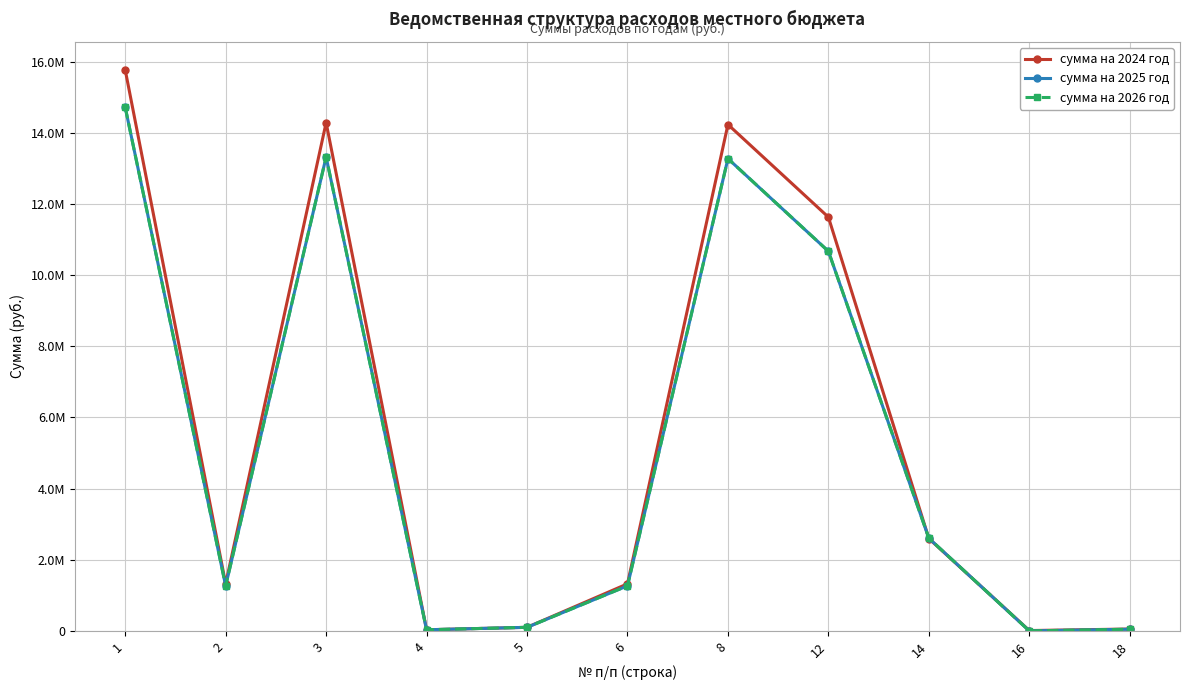

Is this an area chart (filled region under the line)?

No